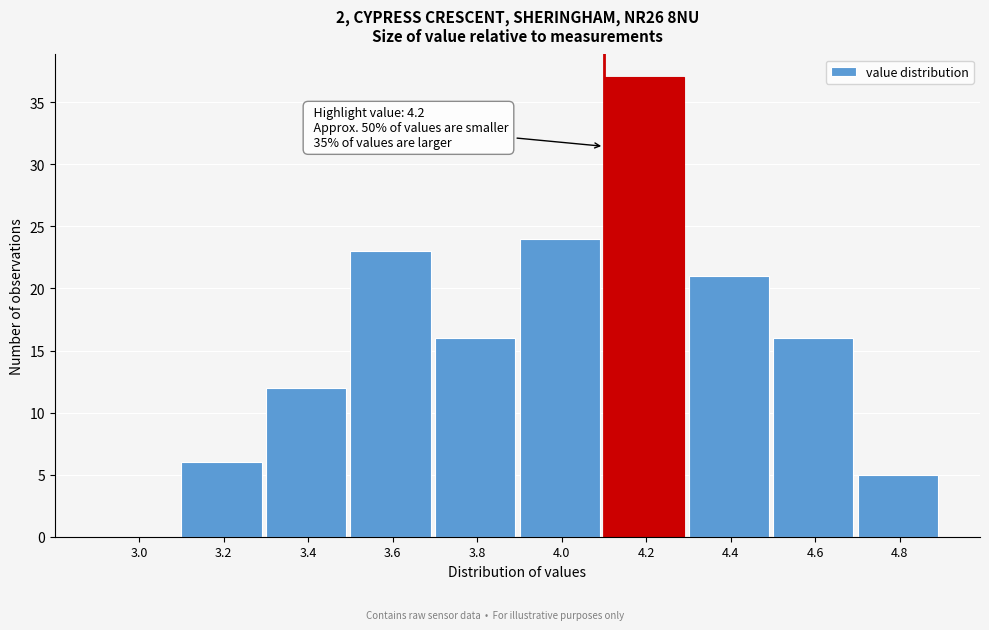

Reading left to right, transcribe all the data shown in this chart.

3.0=0	3.2=6	3.4=12	3.6=23	3.8=16	4.0=24	4.2=37	4.4=21	4.6=16	4.8=5